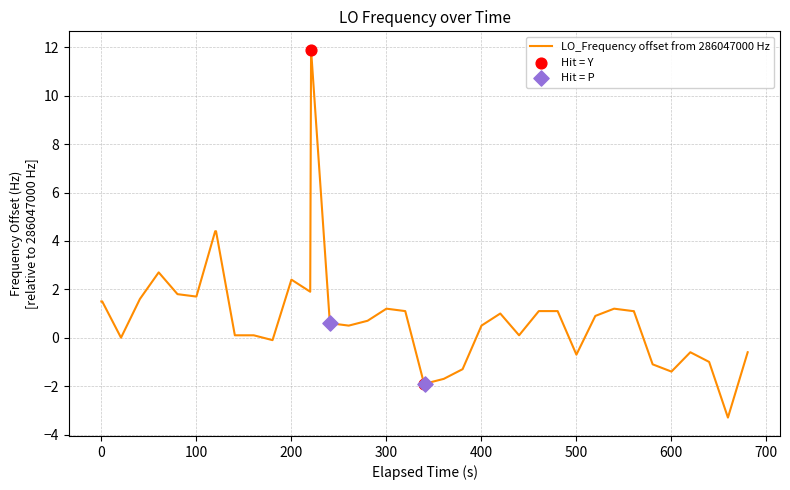

What is the smallest value displayed?

-3.3